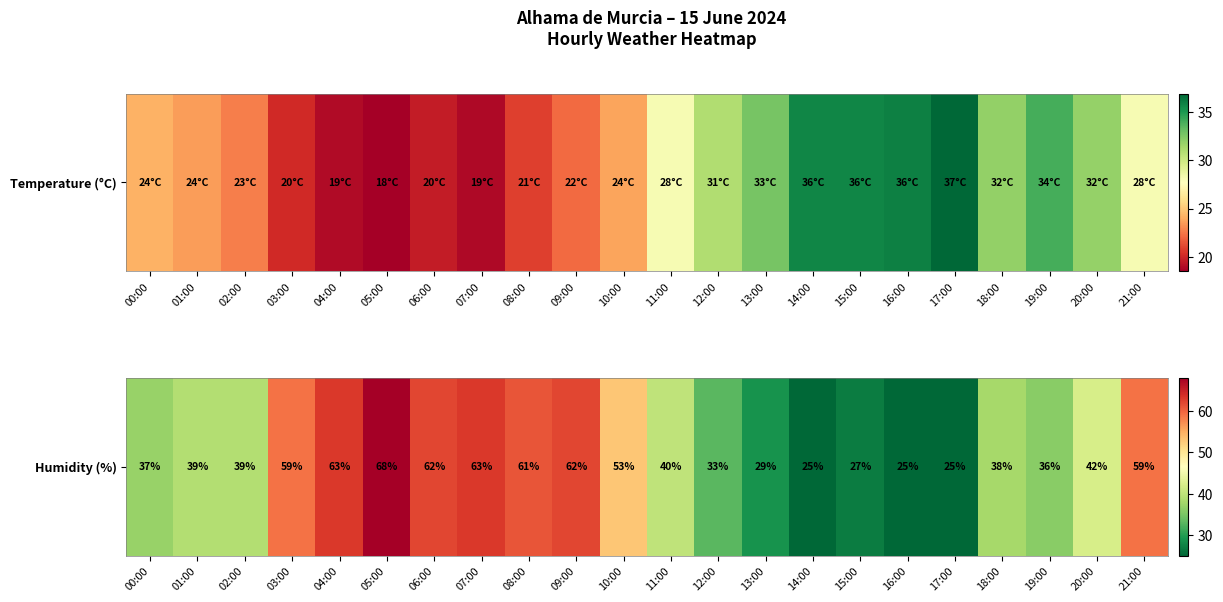

Rank the categories by value from highest to lowest.

05:00, 04:00, 07:00, 06:00, 09:00, 08:00, 03:00, 21:00, 10:00, 20:00, 11:00, 01:00, 02:00, 18:00, 00:00, 19:00, 12:00, 13:00, 15:00, 14:00, 16:00, 17:00